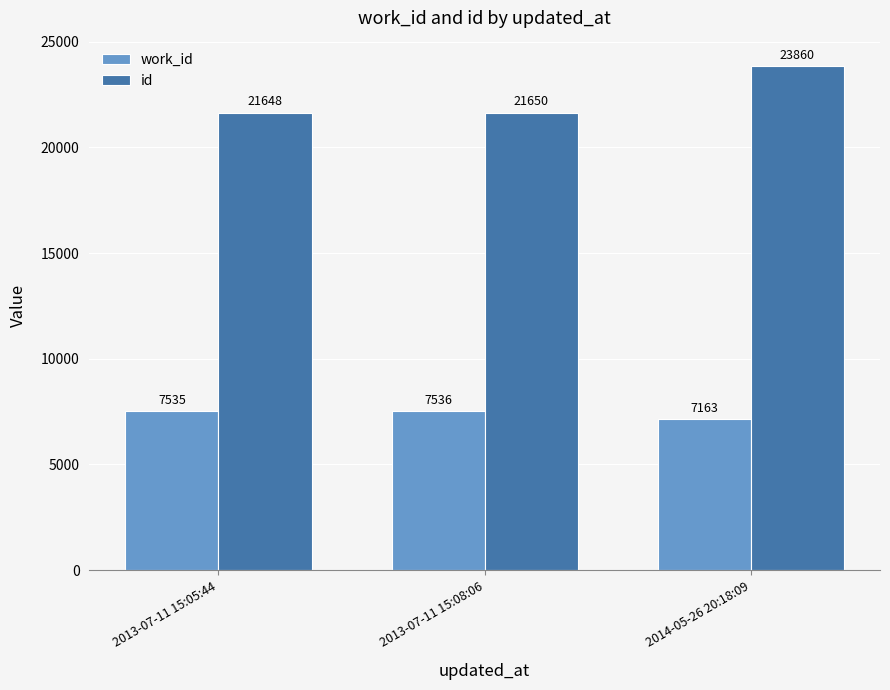

Which series has the largest range (max minus min)?

id